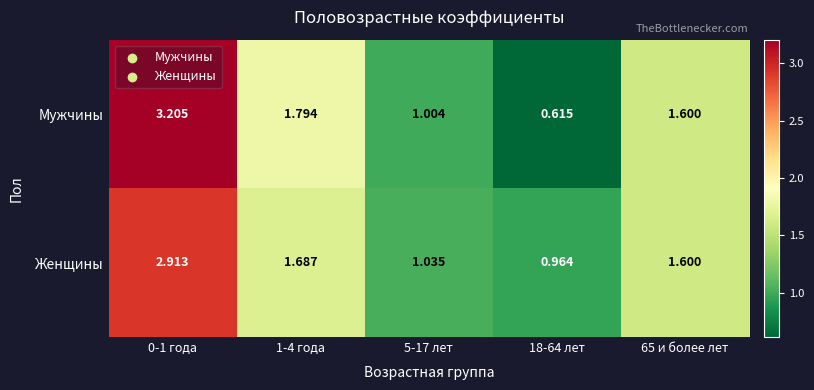

List the series in order of their overall mean, highest first.

Мужчины, Женщины